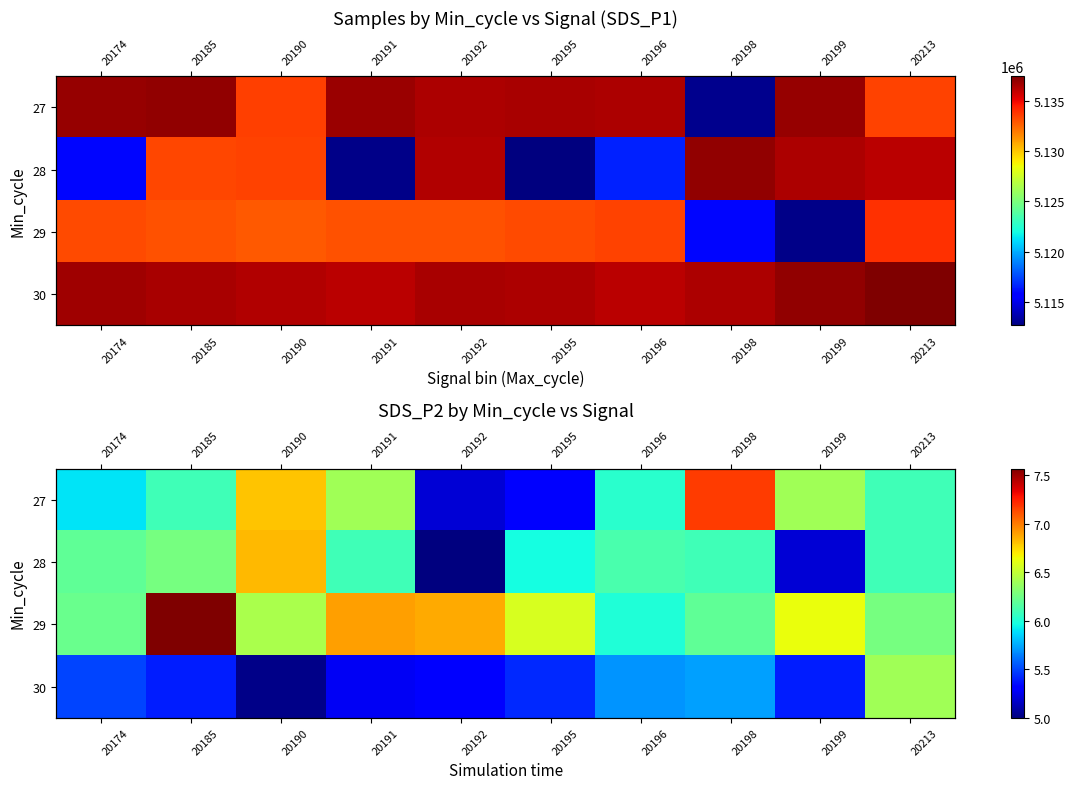

The 28 series shows 7.8 at 20195. True or false?

False